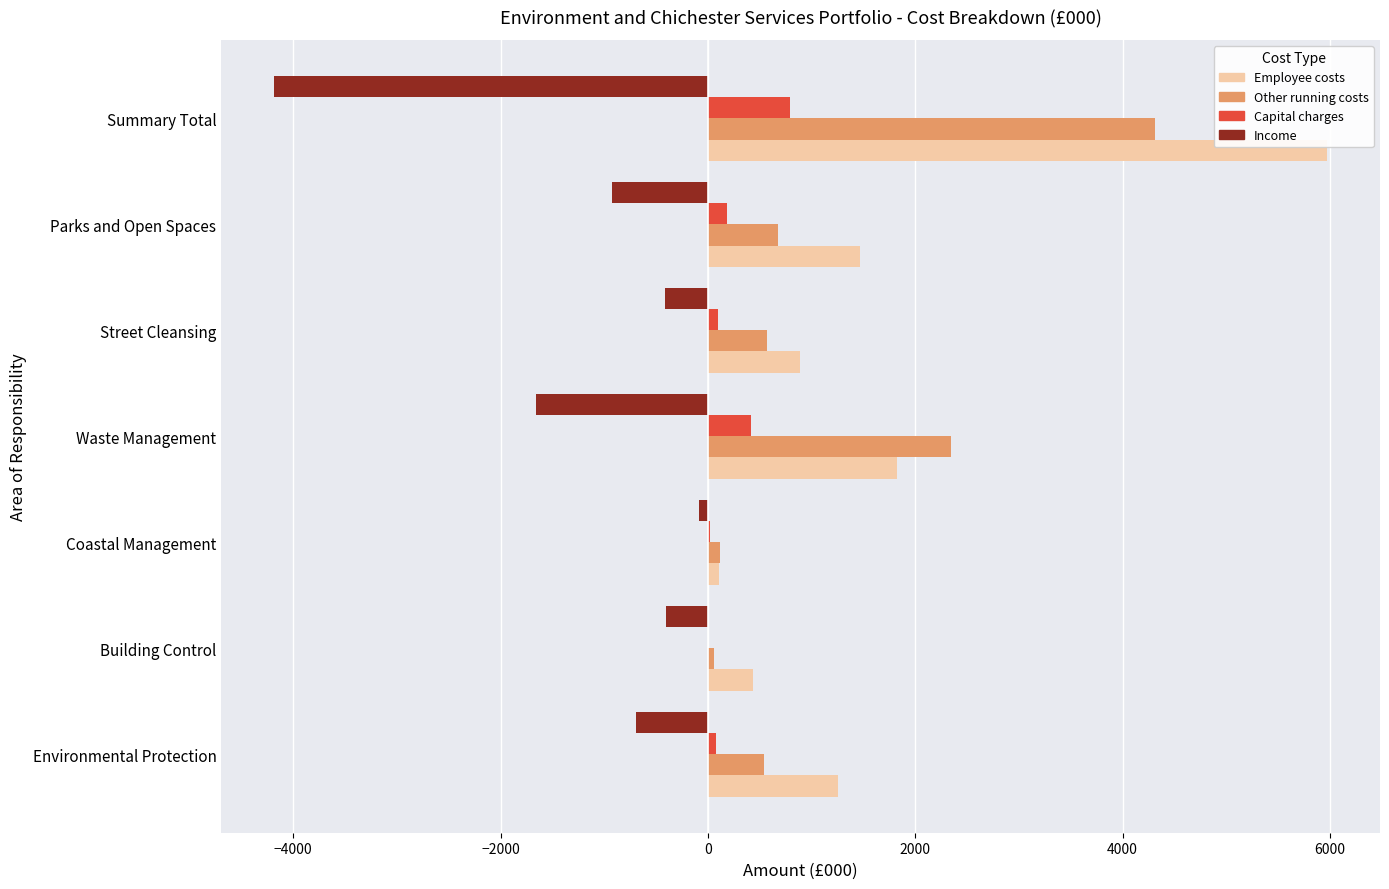

At which label does Income reach its peak?

Coastal Management